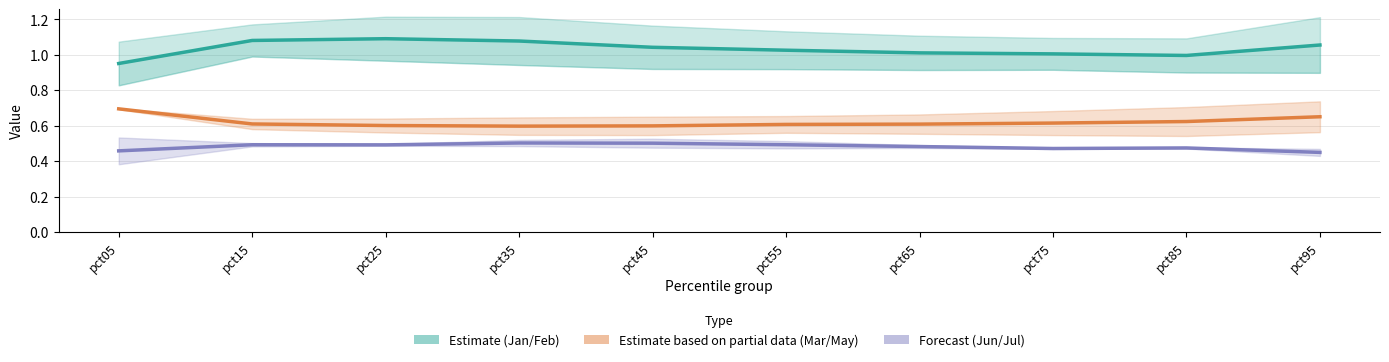

How many categories are shown in the chart?

10